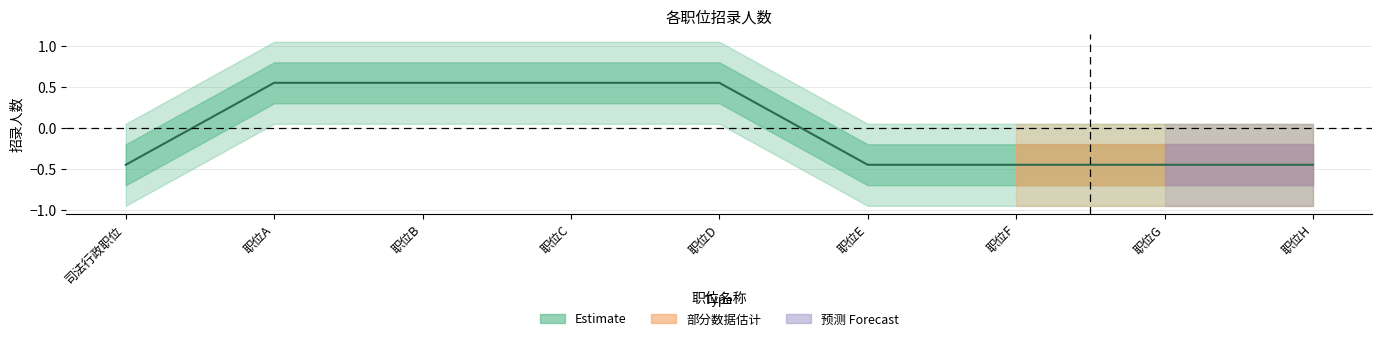

True or false: the data shows -0.3 at 职位H.

False